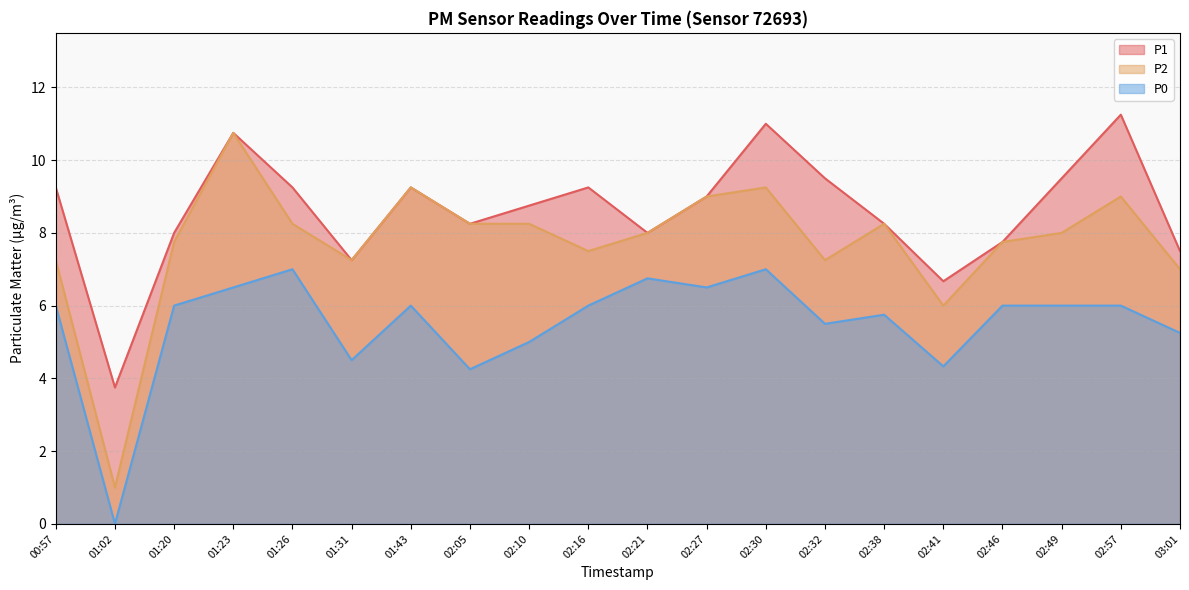

What is the label of the 12th point from the right?

02:10